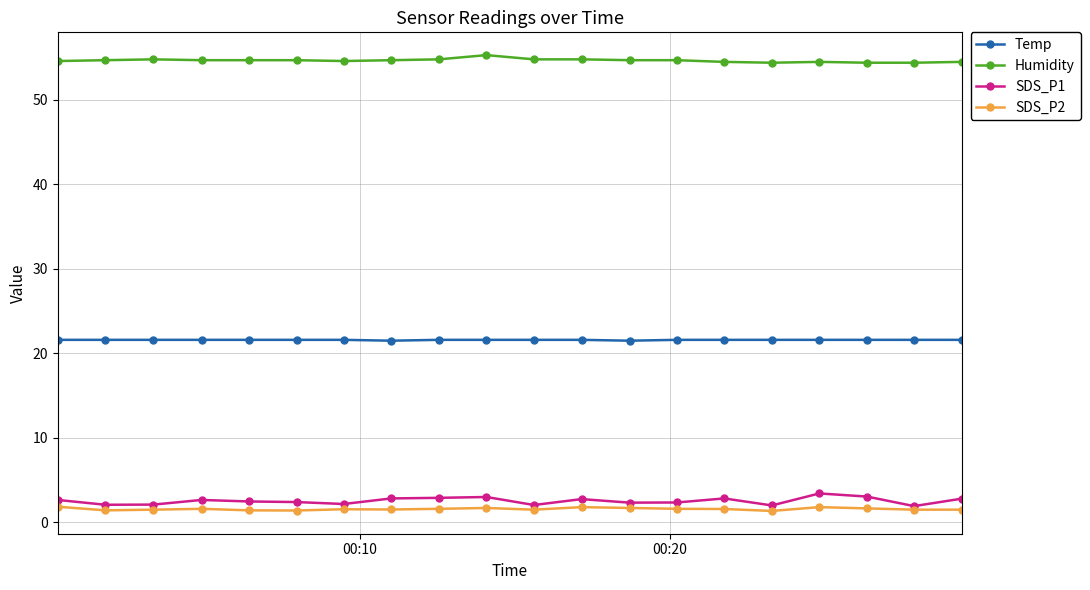

What are all the series names shown in the legend?

Temp, Humidity, SDS_P1, SDS_P2